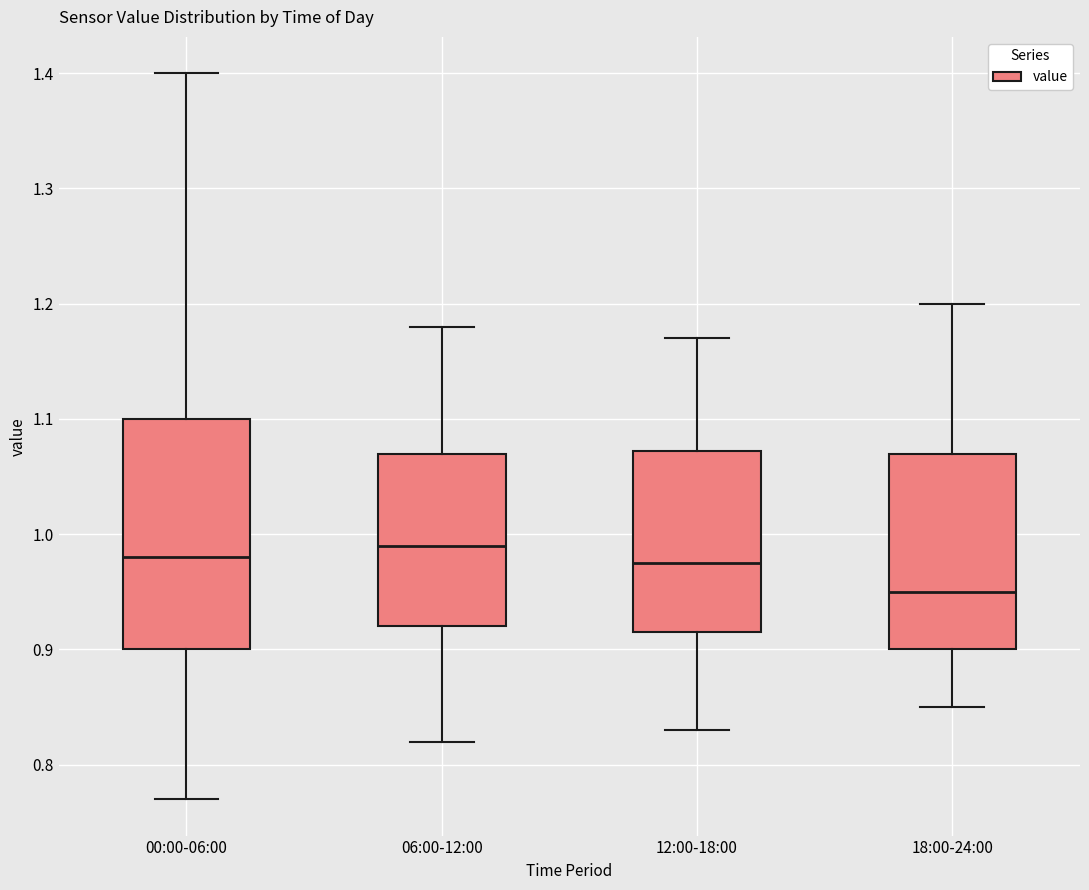

Where does the lower whisker of the box for 00:00-06:00 end on the y-axis? The values are not printed on the chart, so give them approximately, as read against the axis.

0.77